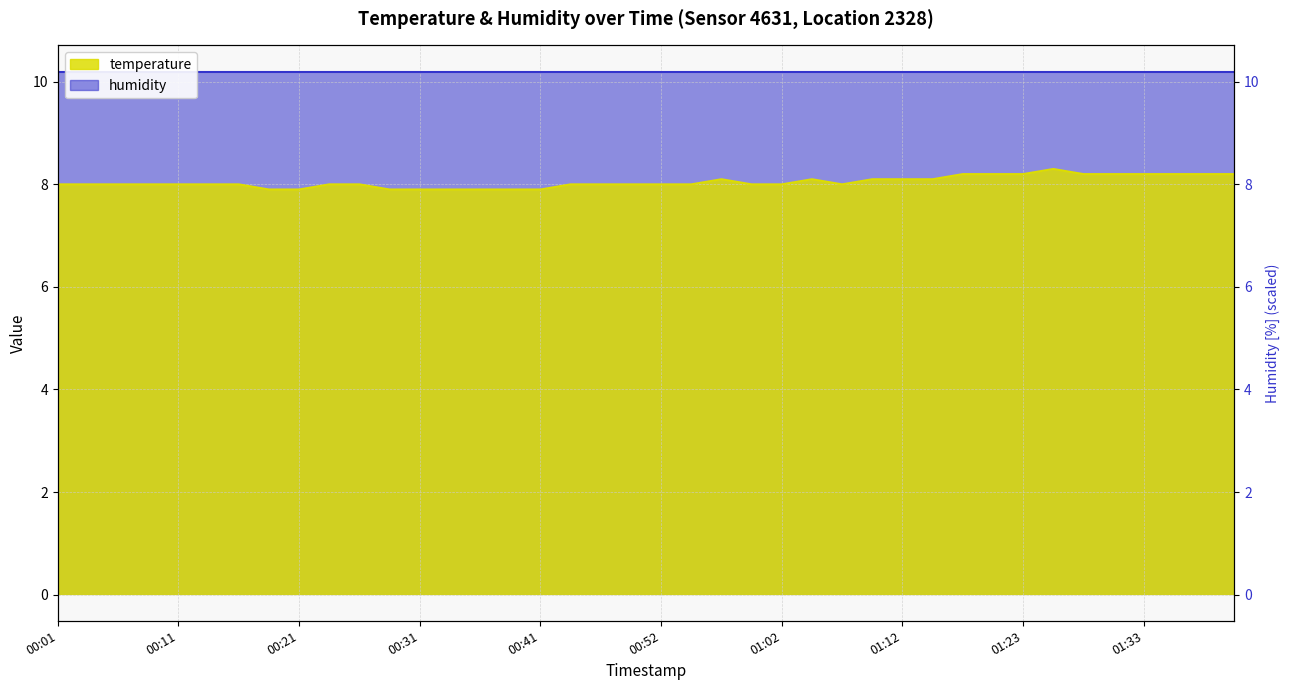

At which label does the data first exceed 8?

00:57